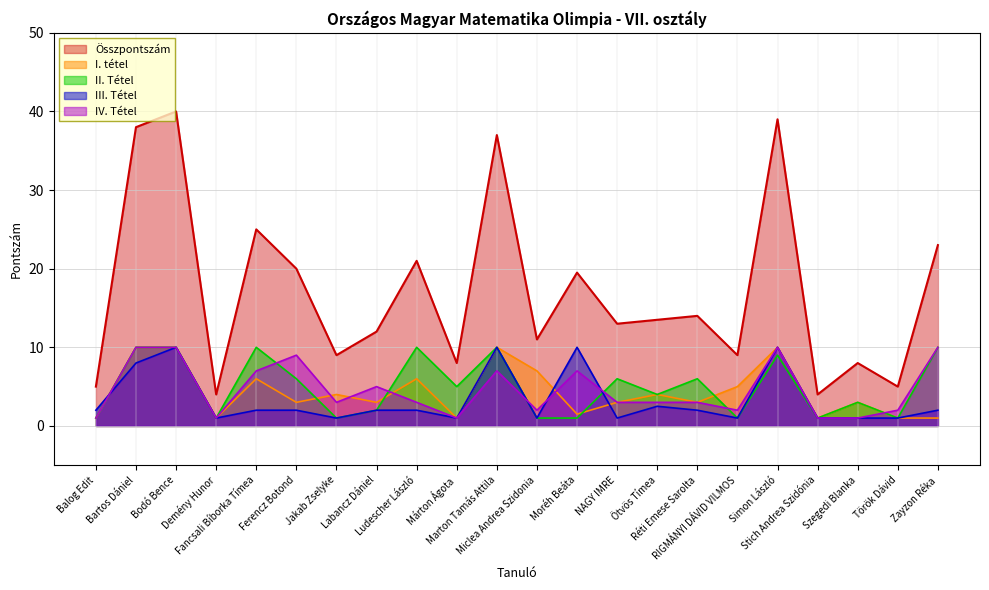

Does the chart display data point markers on the line(s)?

No